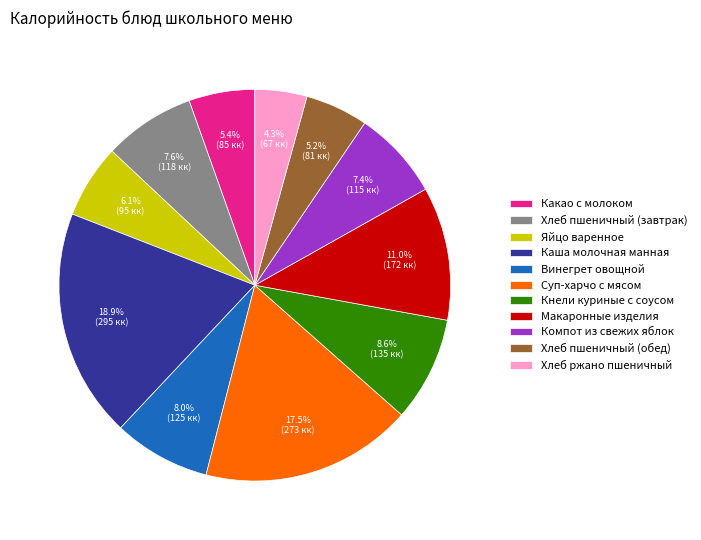

Which has a higher value, Винегрет овощной or Макаронные изделия?

Макаронные изделия